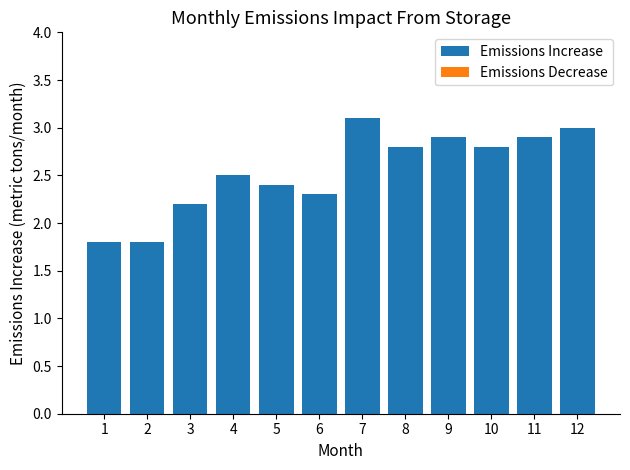

What is the sum of the values at 6 and 12?

5.3